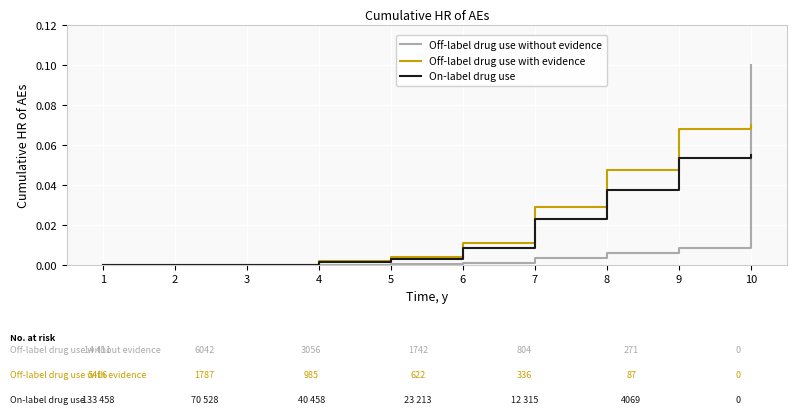

At 9, list the series in order from largest to smallest.

Off-label drug use with evidence, On-label drug use, Off-label drug use without evidence